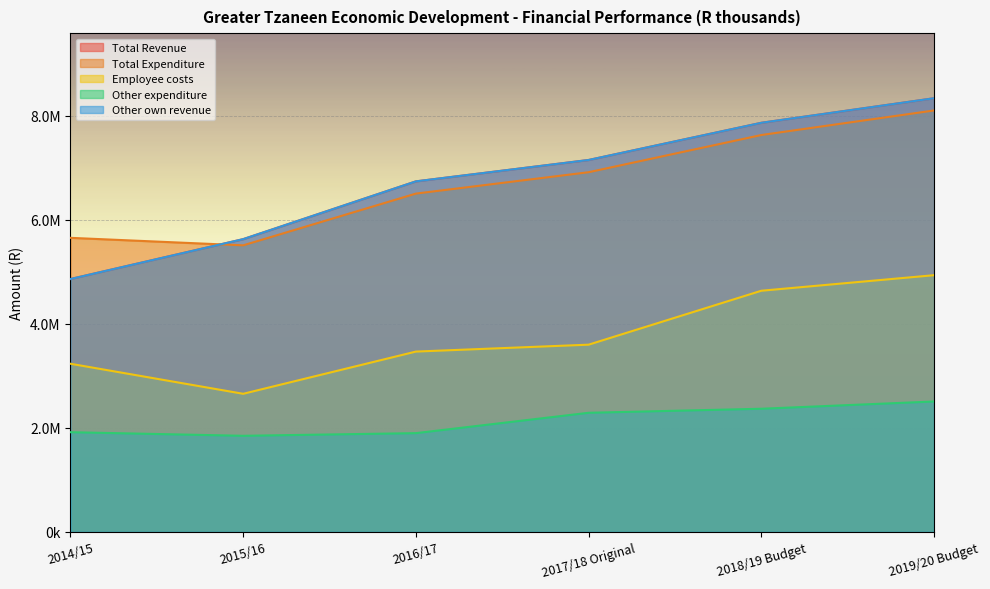

At which label is Employee costs closest to 3793240?

2017/18 Original